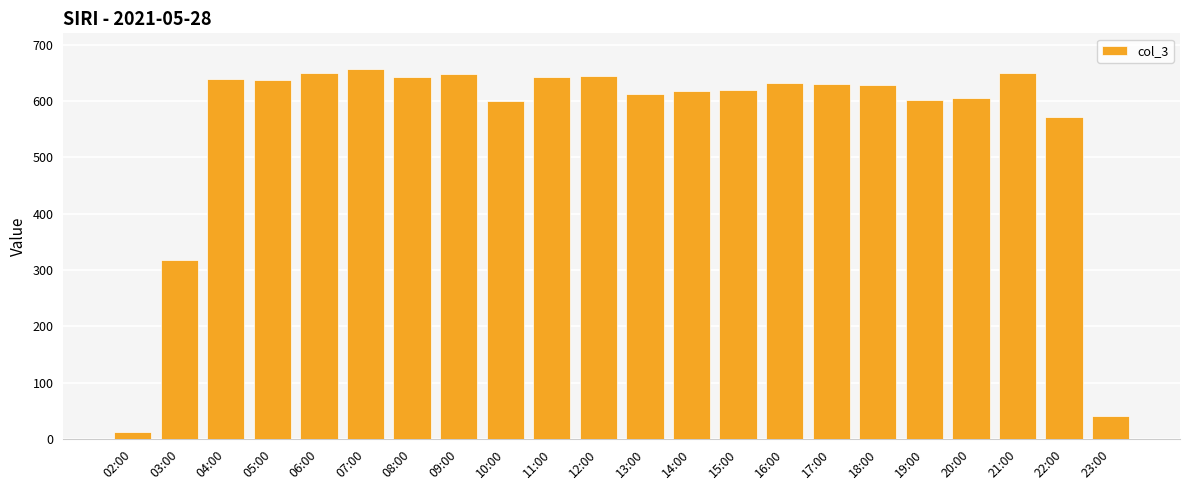

Between 20:00 and 04:00, which is larger?

04:00